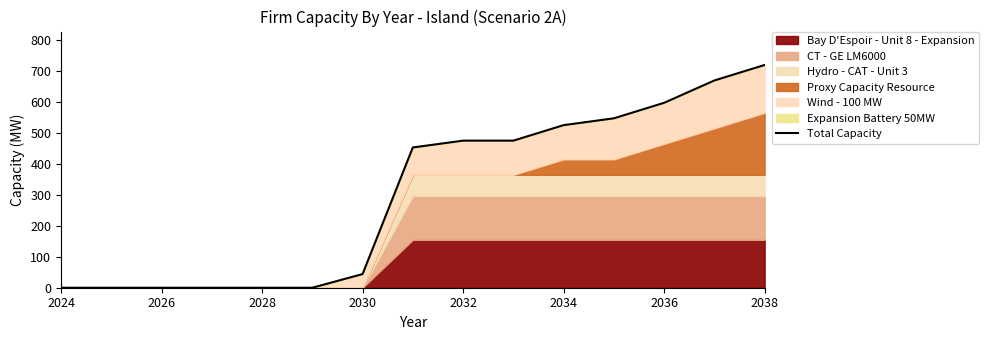

How many positive values are there?

9